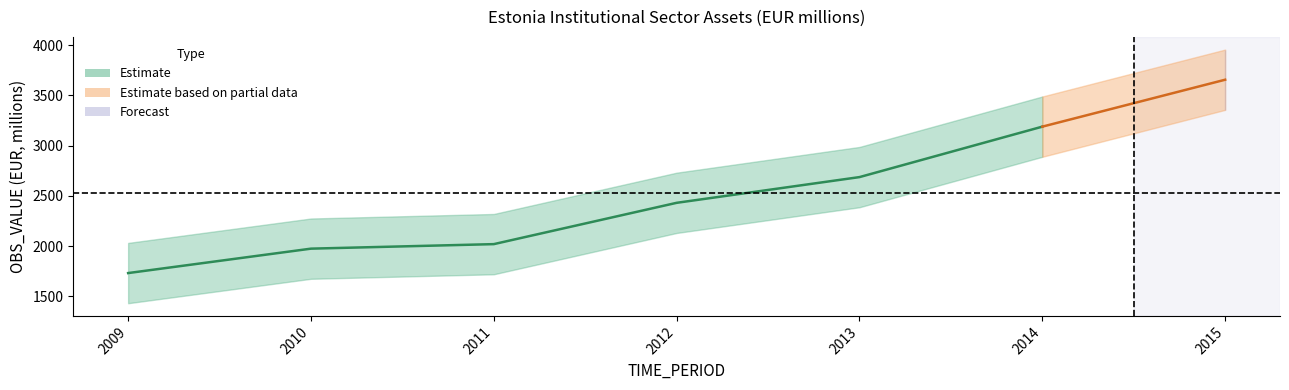

Between 2014 and 2011, which is larger?

2014